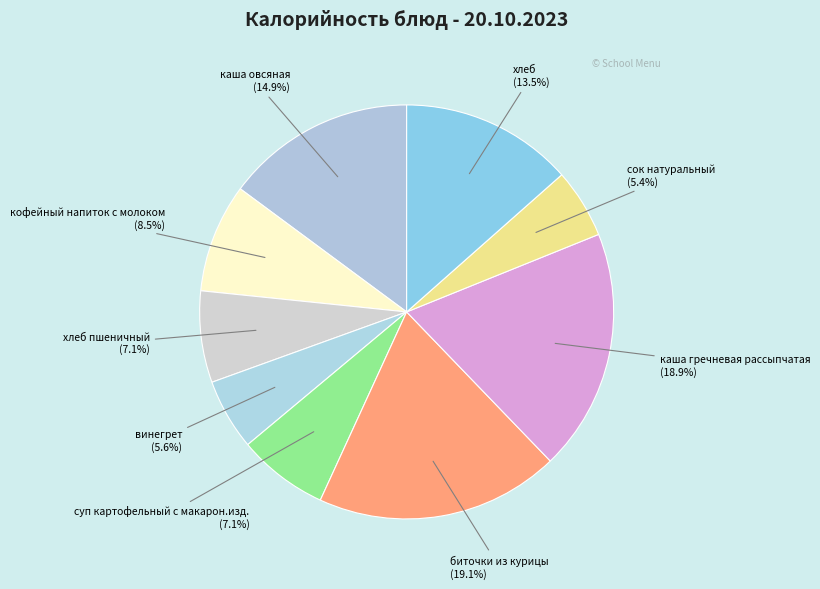

To the nearest percent, what portion does суп картофельный с макарон.изд. represent?

7%